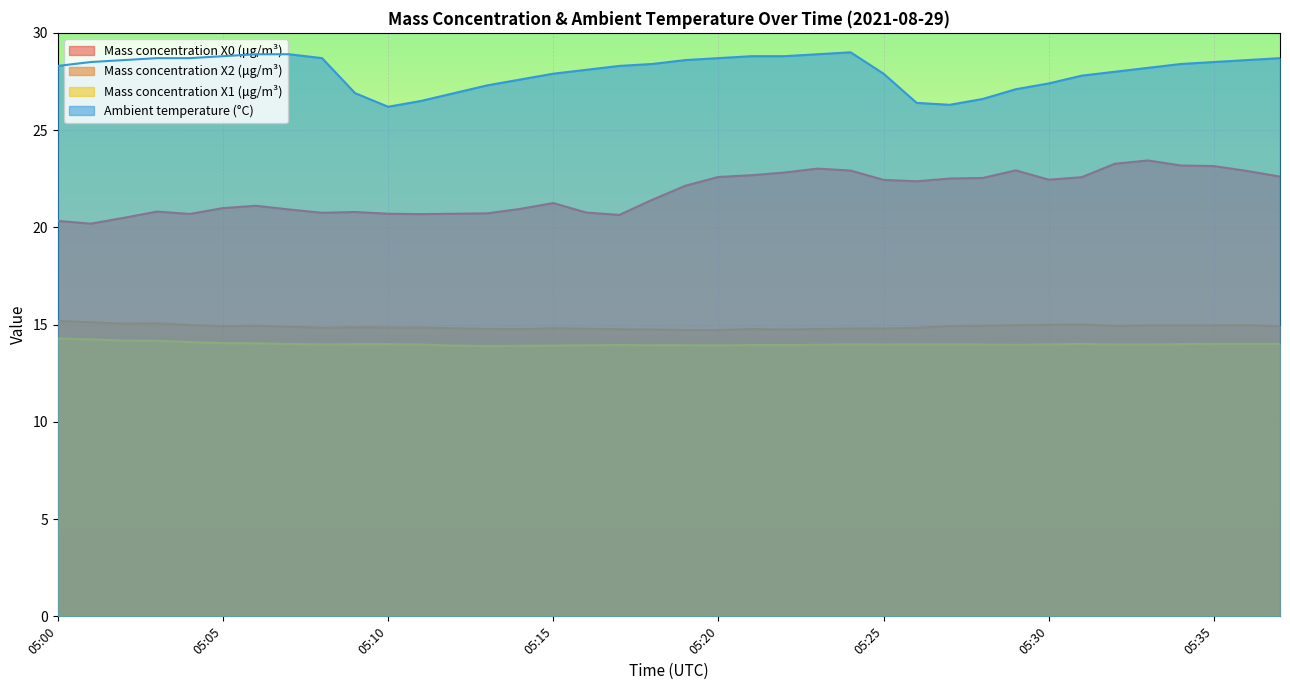

True or false: Ambient temperature (°C) has a value of 18.3 at 05:31.

False